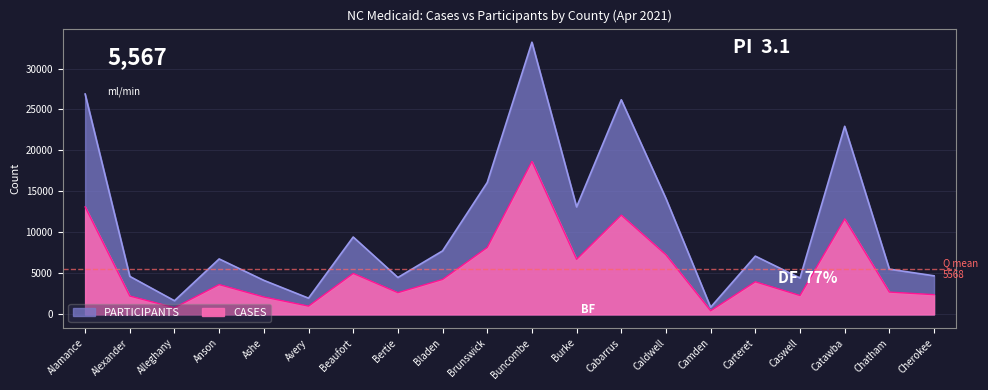

What is the spread (max minus min) of values at Cherokee?

2301